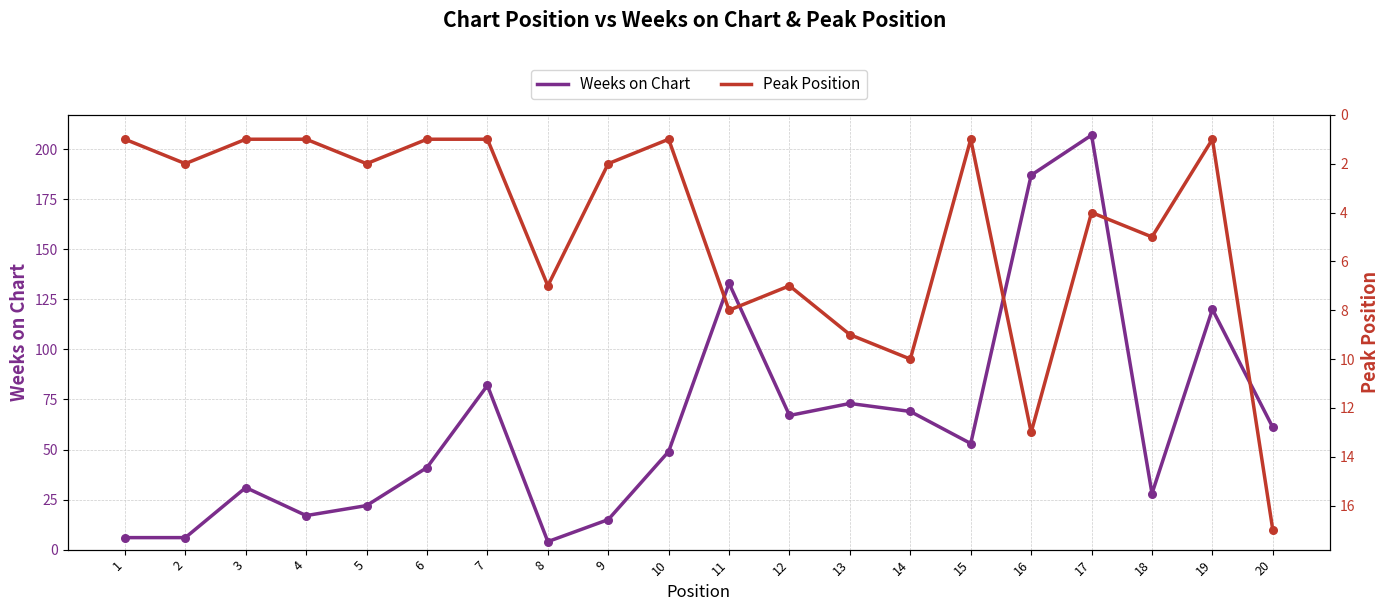

Which series has the widest spread of Y values?

Weeks on Chart